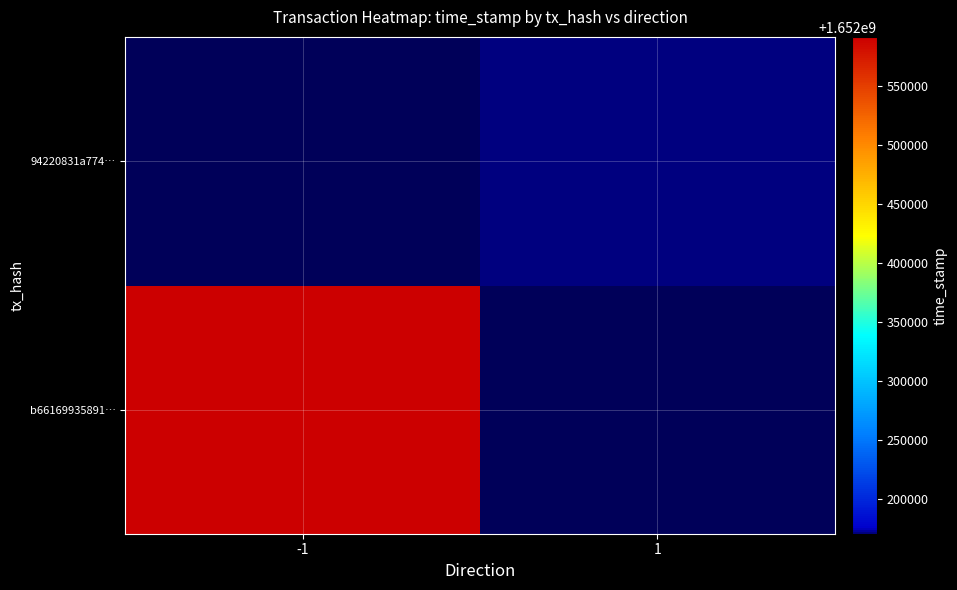

Is it true that b66169935891… equals 1652591661.0 at -1?

True